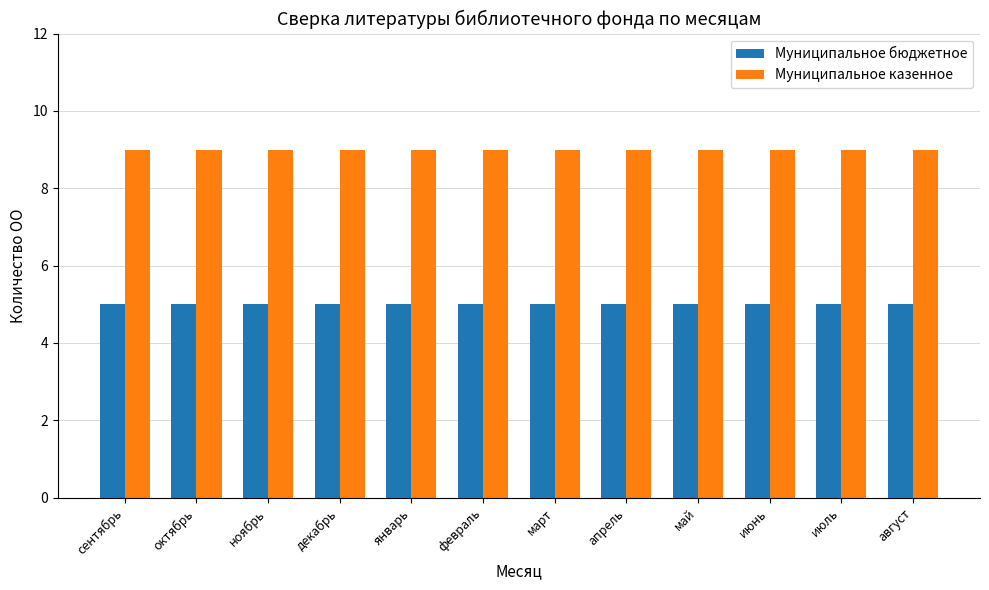

What is the value of the Муниципальное бюджетное bar at the 1st from the left?

5